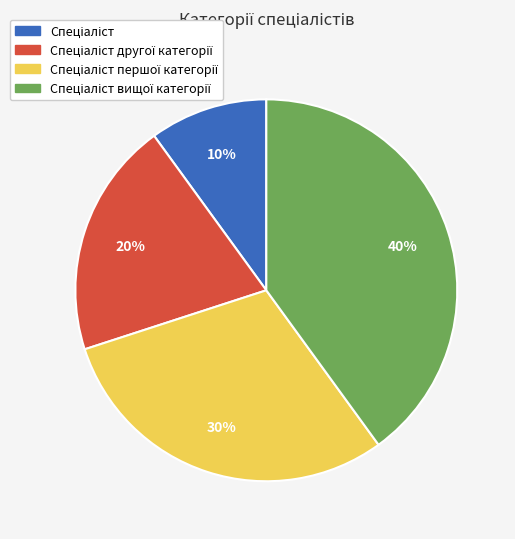

Does any single category account for the majority?

No